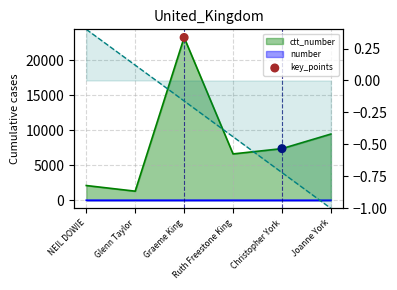

Which series reaches the minimum Y coordinate?

number